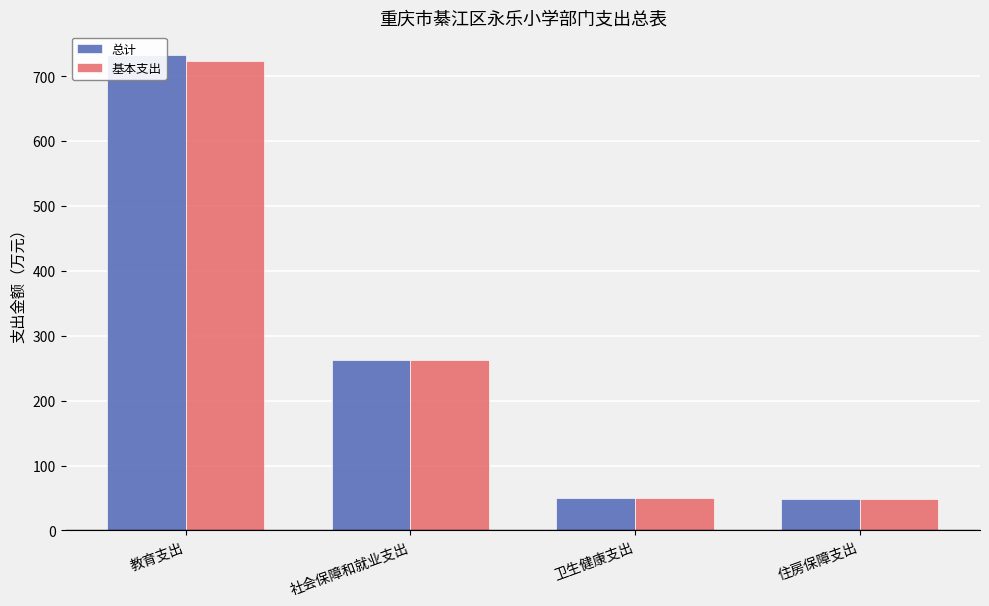

Which series has the largest range (max minus min)?

总计